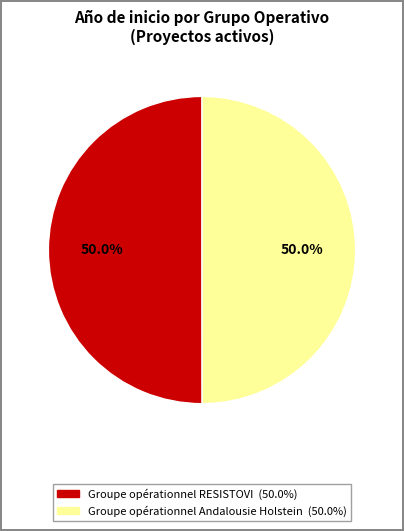

True or false: Groupe opérationnel RESISTOVI accounts for 50% of the total.

True